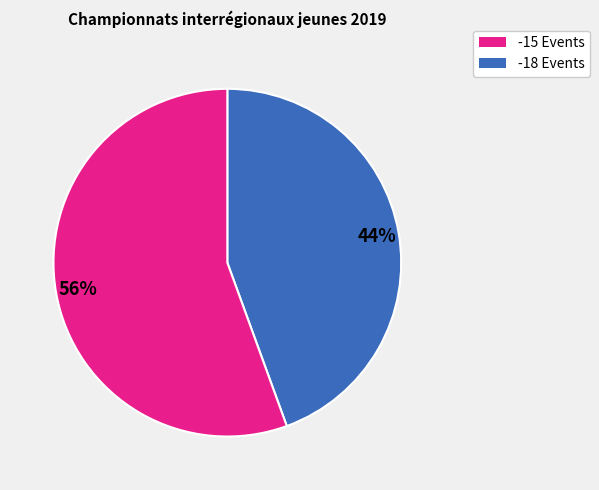

Between -15 Events and -18 Events, which is larger?

-18 Events